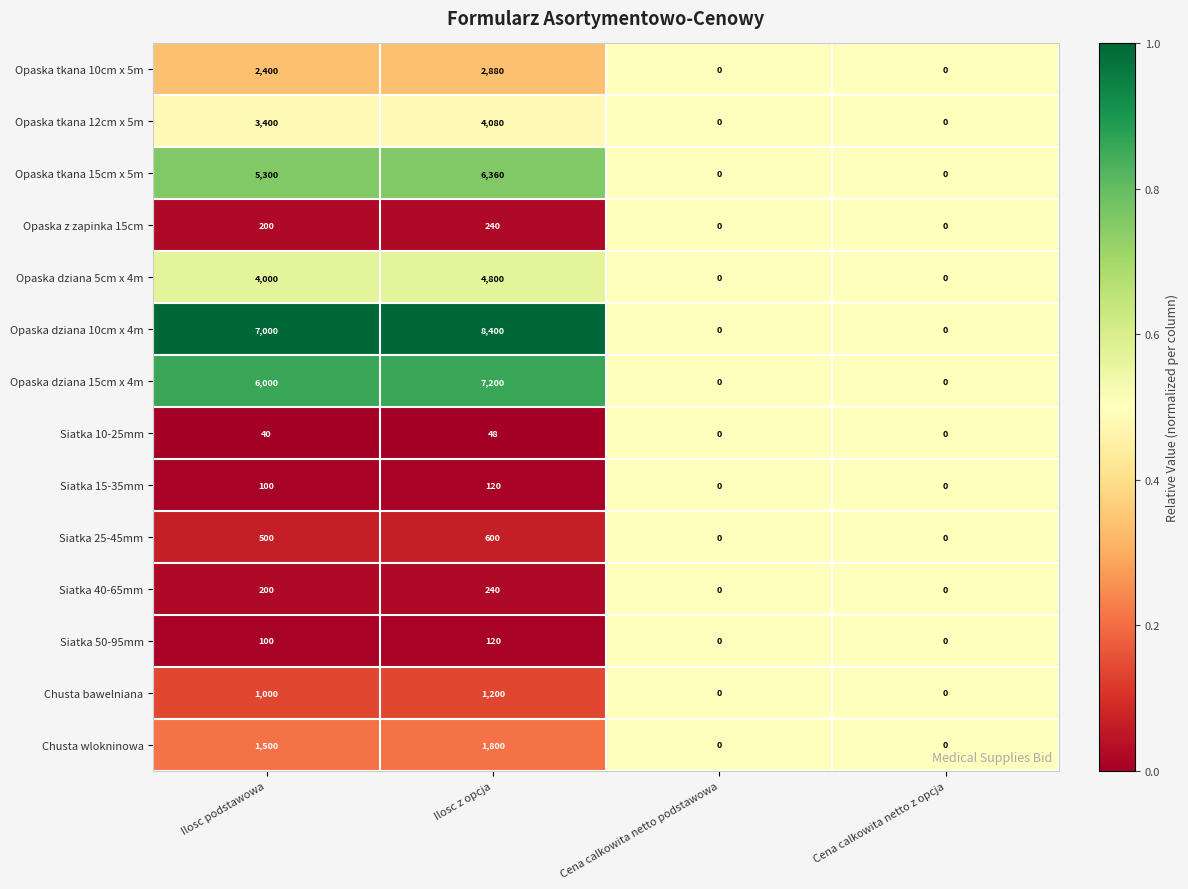

What is the approximate value of Siatka 10-25mm at Ilosc z opcja, to the nearest 5?

50